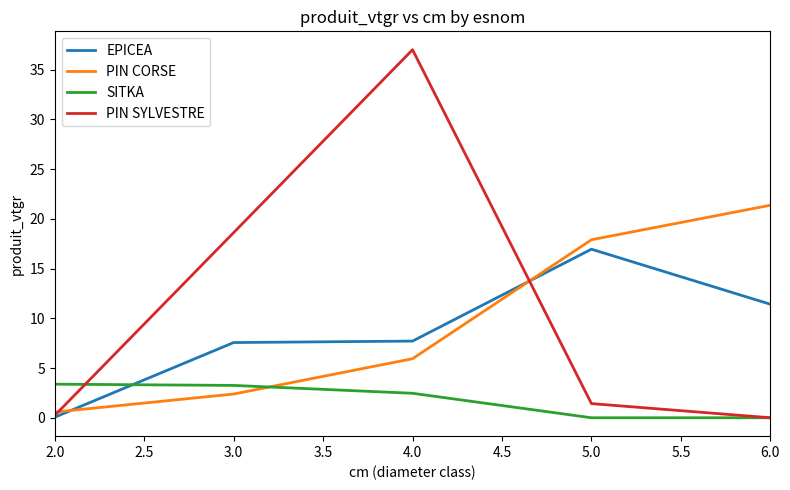

True or false: SITKA and PIN CORSE cross at least once.

True